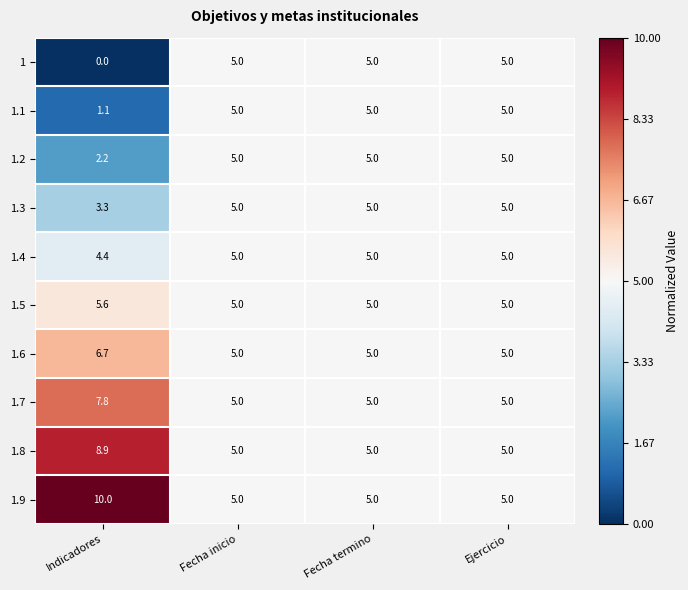

Which category has the highest value across all series?

Indicadores